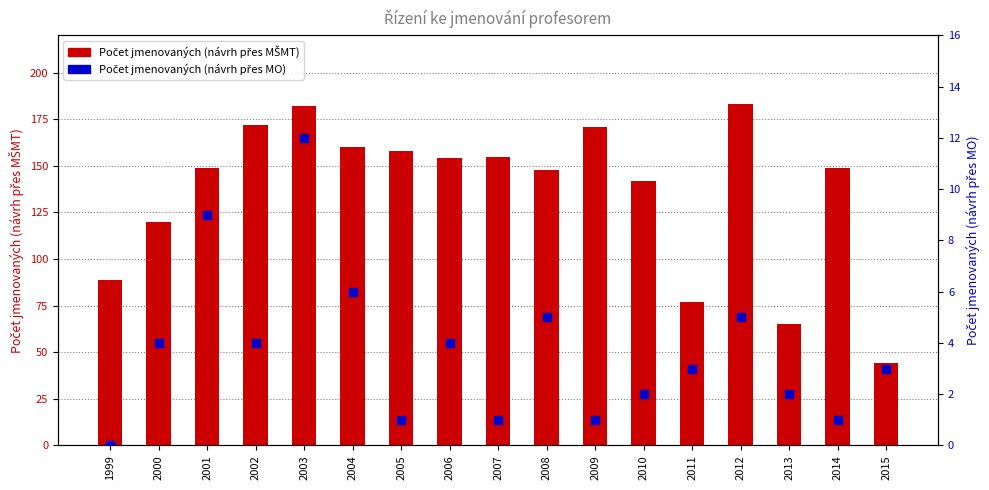

At how many categories does at least one series exceed 75?

15